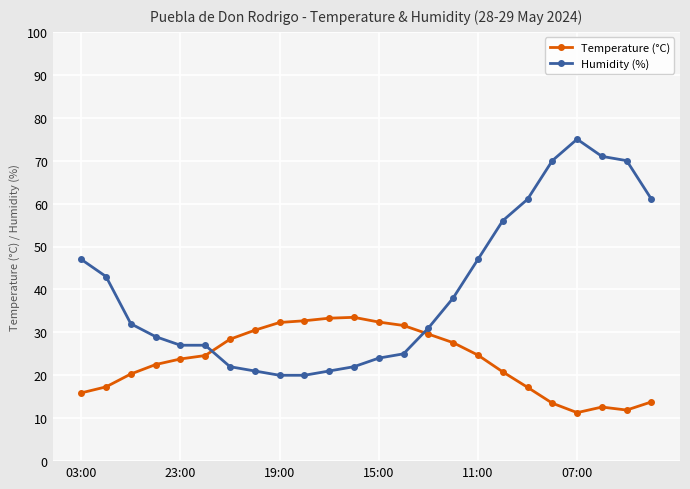

What is the average value of the Humidity (%) series?

40.0